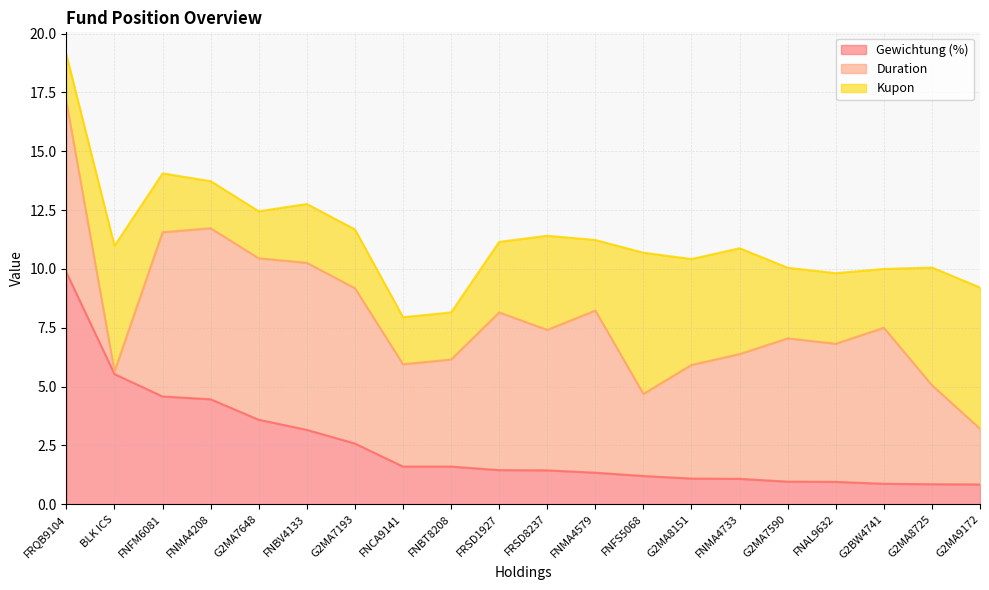

What is the spread (max minus min) of values at FNAL9632?

4.9